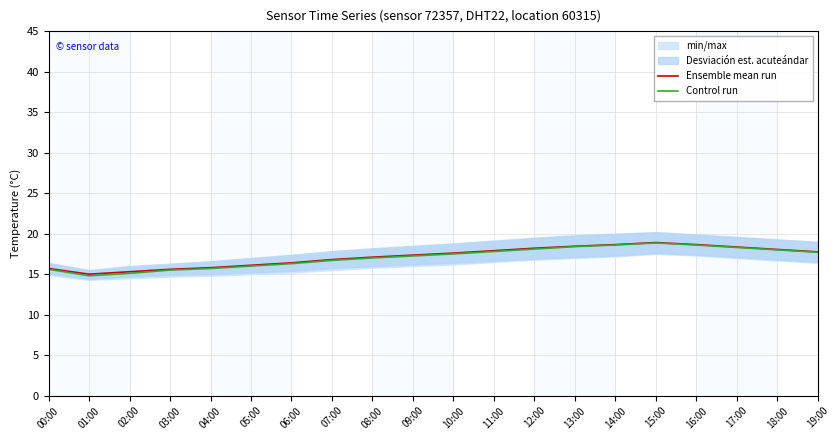

Is it true that Ensemble mean run equals 17.4 at 09:00?

True